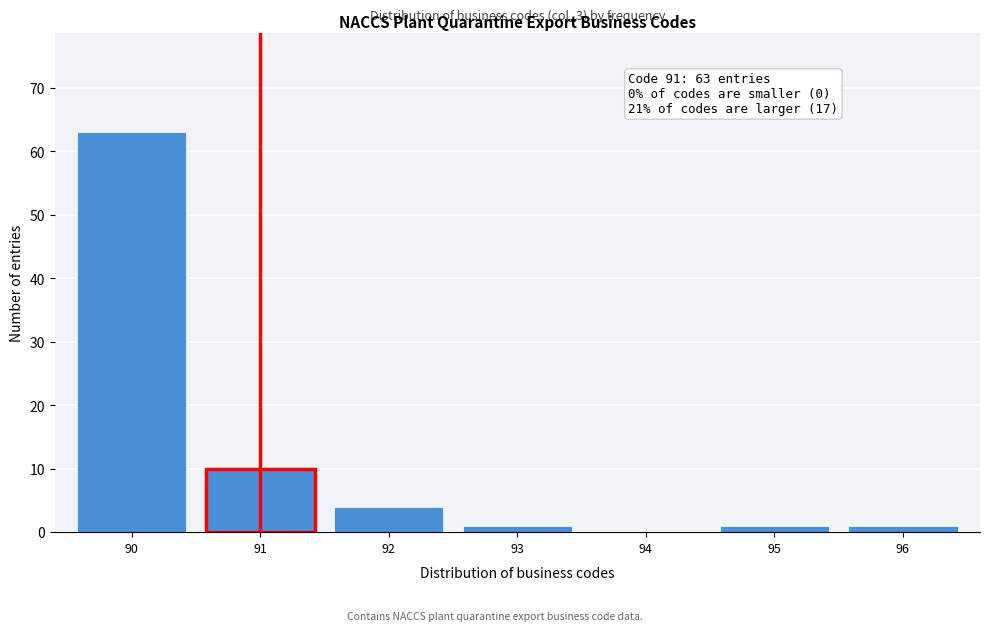

Reading left to right, list all the values displayed in this chart.

90=63	91=10	92=4	93=1	94=0	95=1	96=1